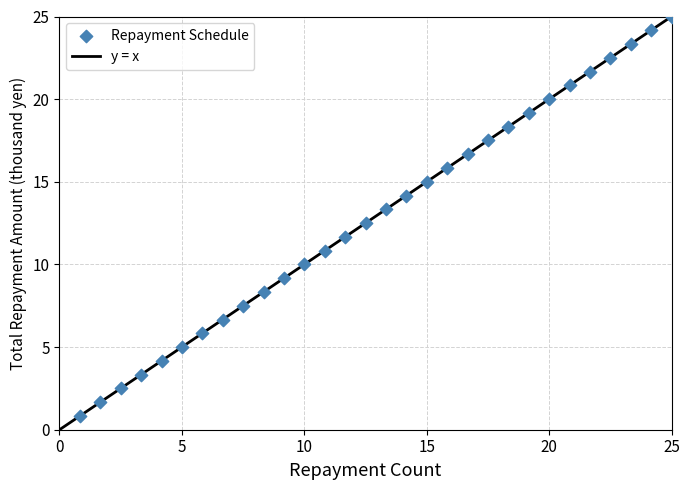

What is the range of X values (max minus min)?

24.2